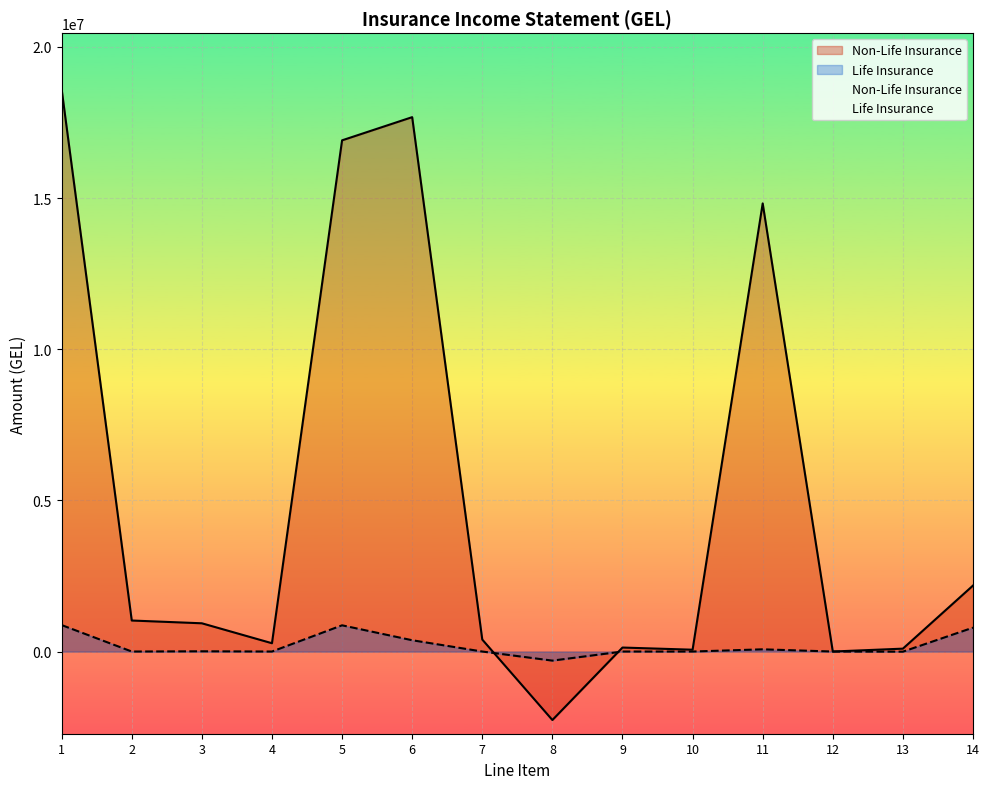

At how many categories does at least one series exceed 3844342?

4